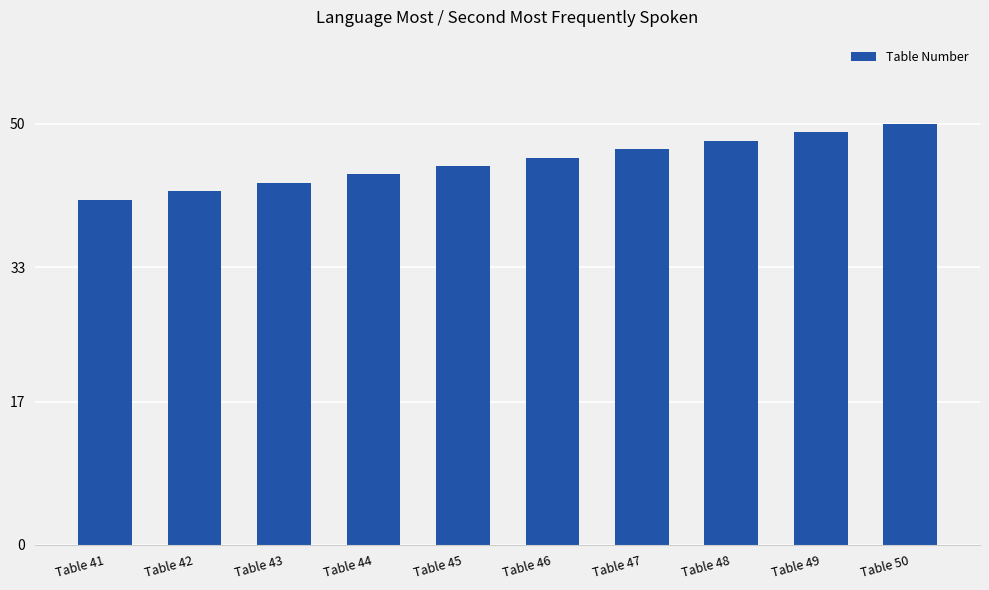

What is the difference between the maximum and second lowest values?

8